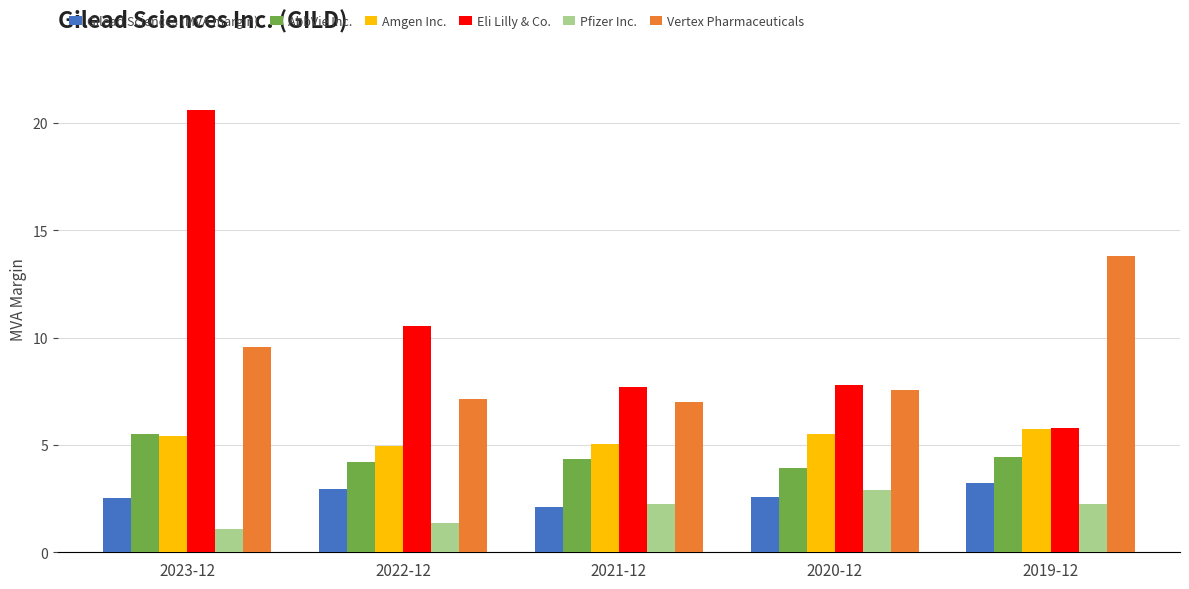

True or false: AbbVie Inc. has a value of 4.3 at 2021-12.

True